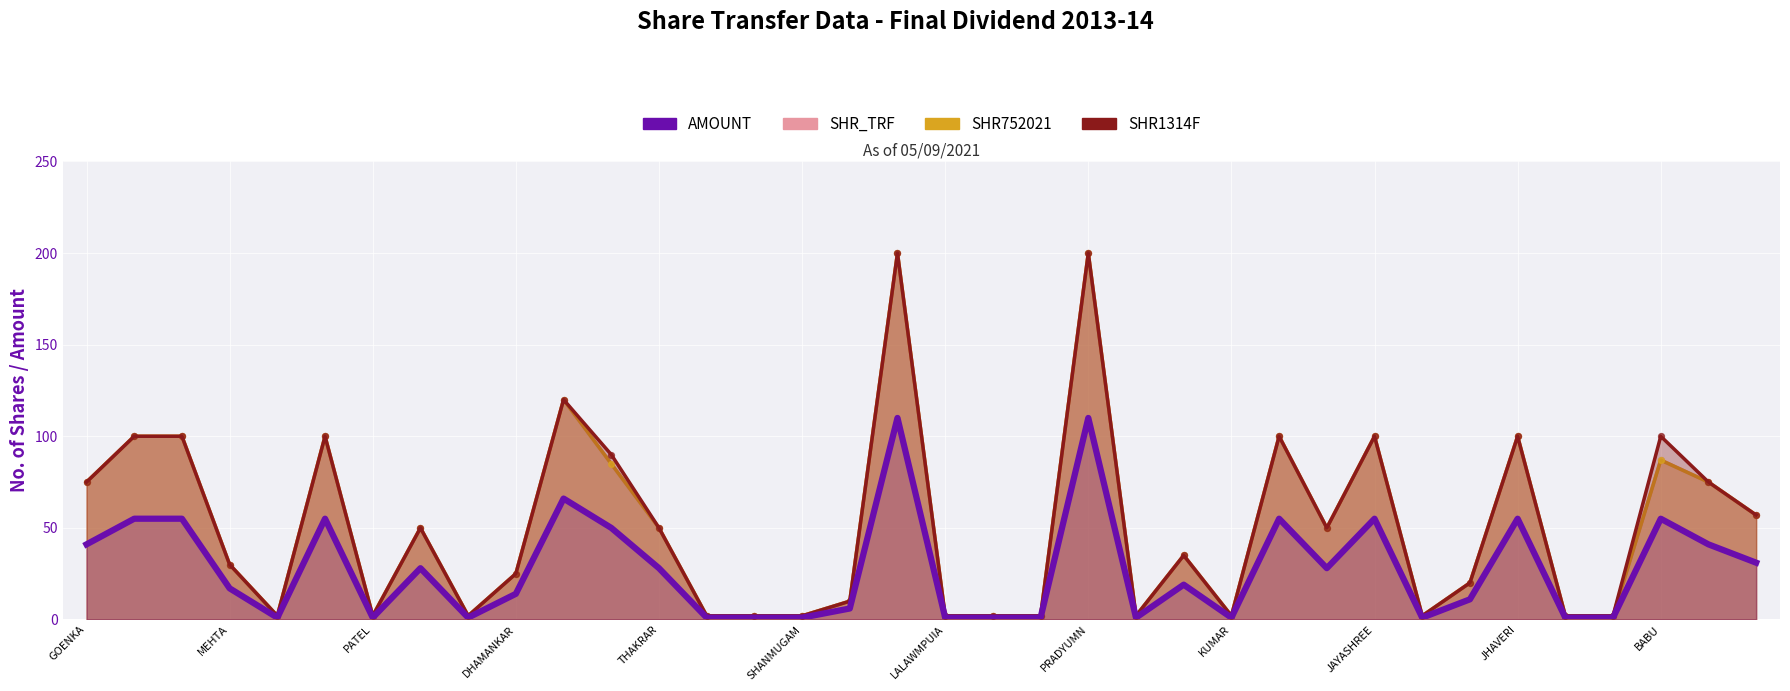

At how many categories does at least one series exceed 130?

2